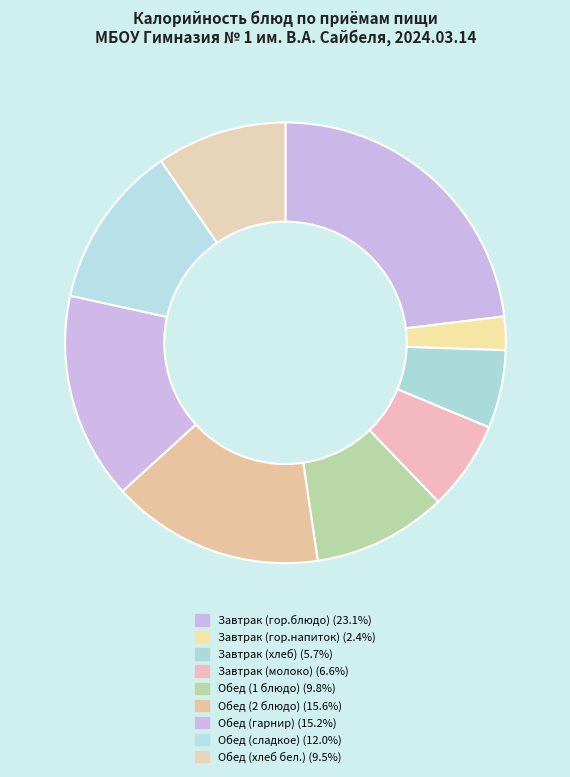

How many slices are in this pie chart?

9